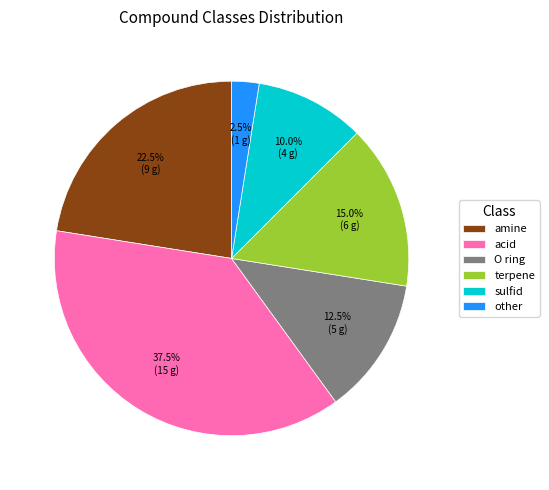

Which slice is the largest?

acid